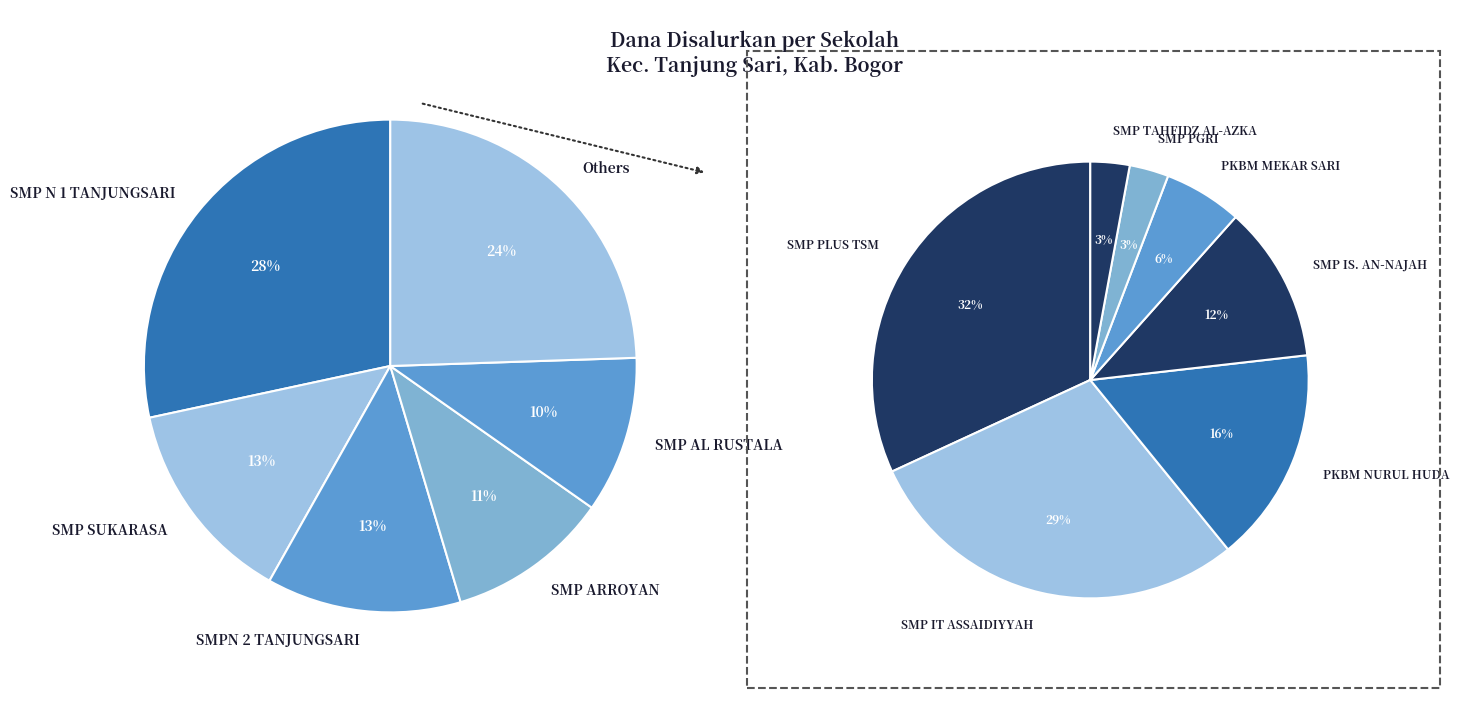

What portion of the pie excludes SMP TAHFIDZ AL-AZKA SYUHADA?

99.3%